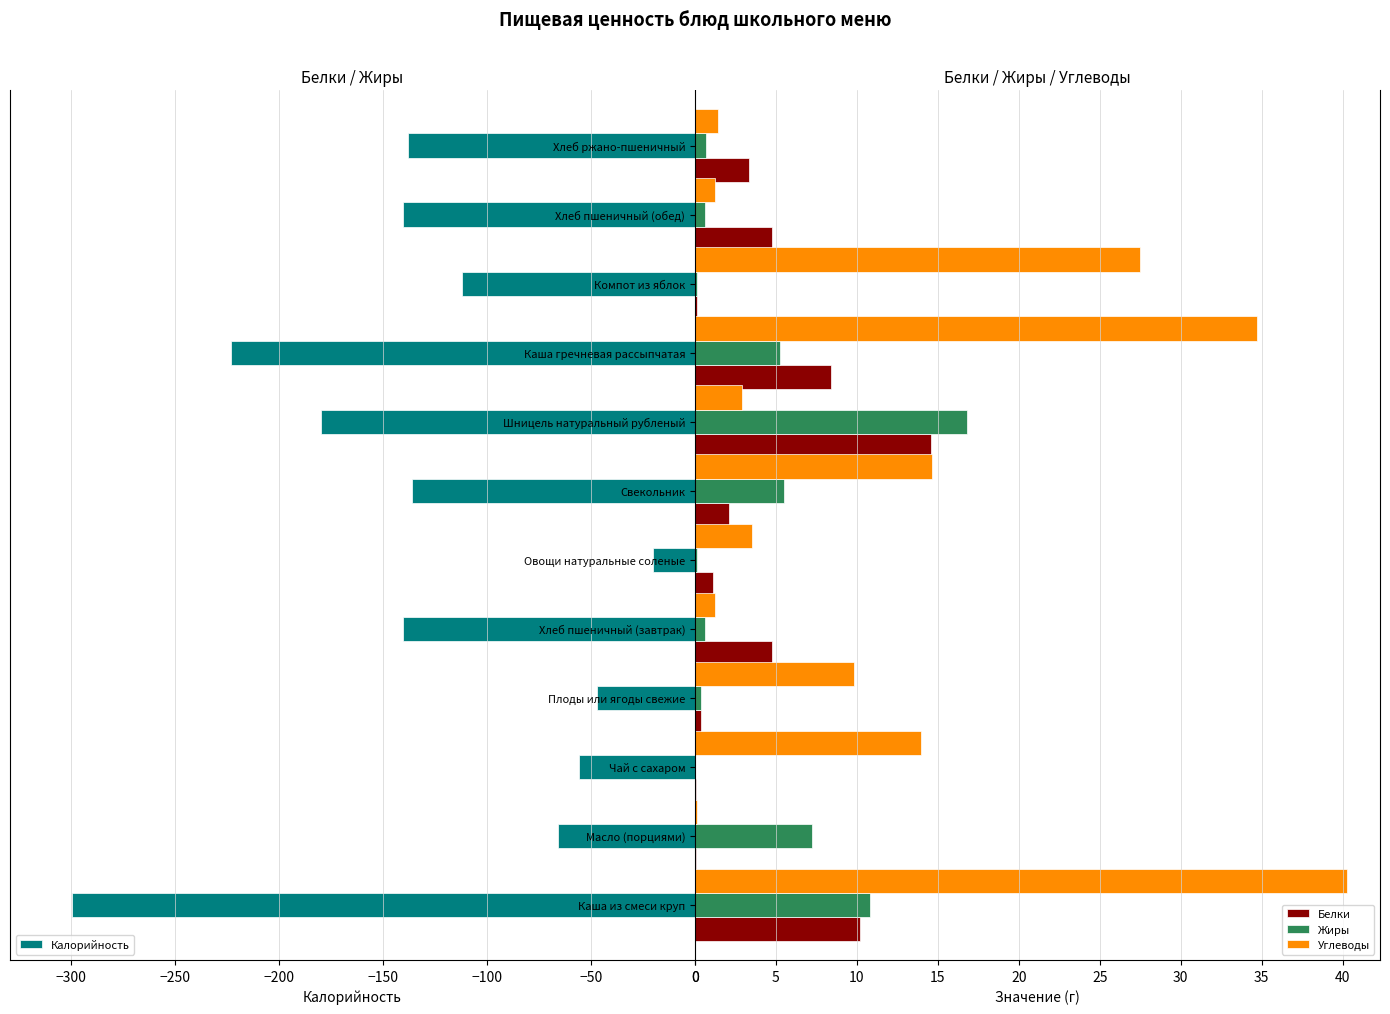

What is the difference between the Белки values at Каша из смеси круп and Овощи натуральные соленые?

9.1